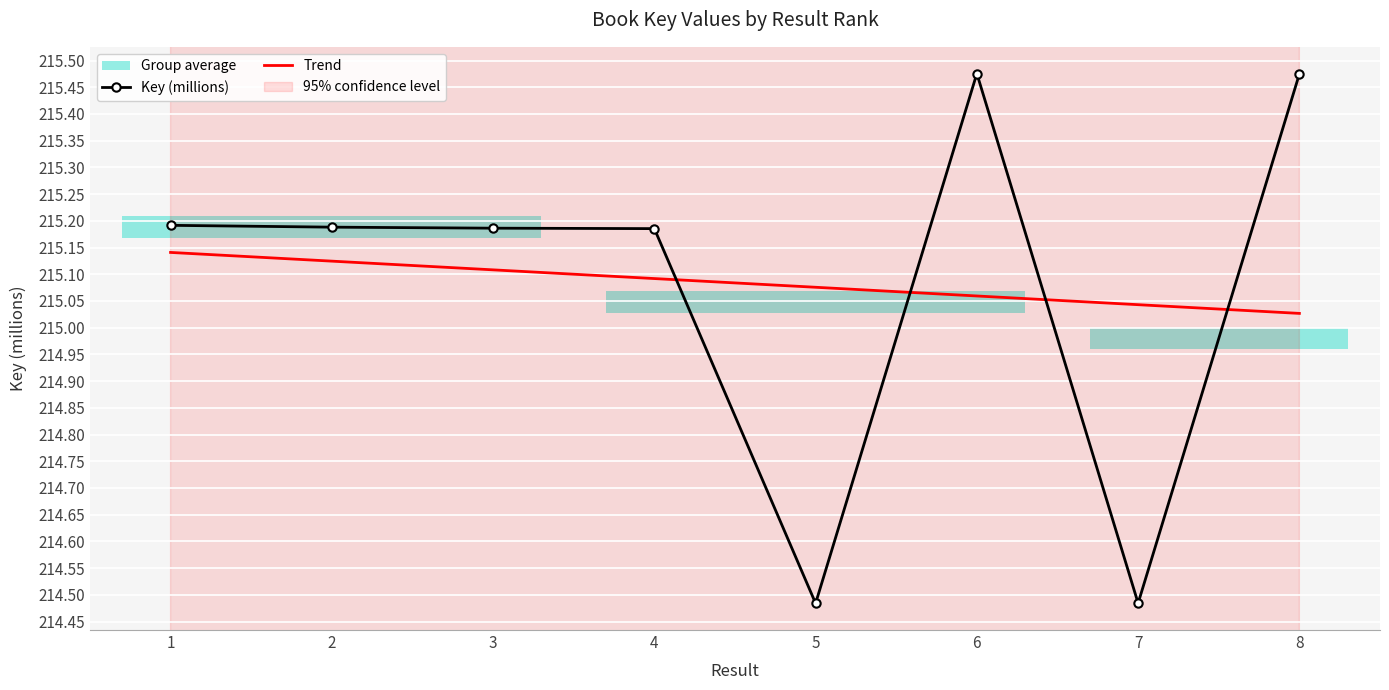

At which label does the data first exceed 215?

1